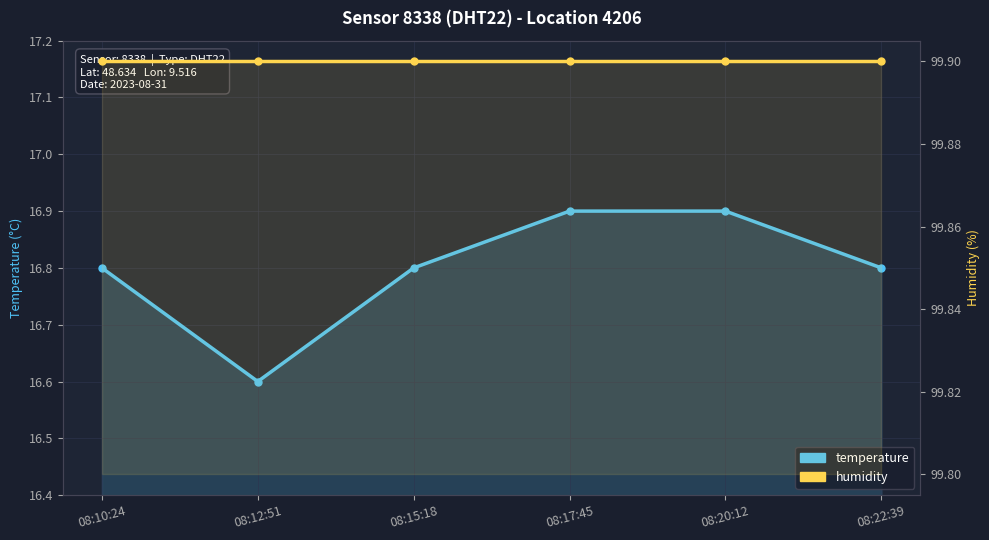

Between 08:12:51 and 08:15:18, which is larger?

08:15:18